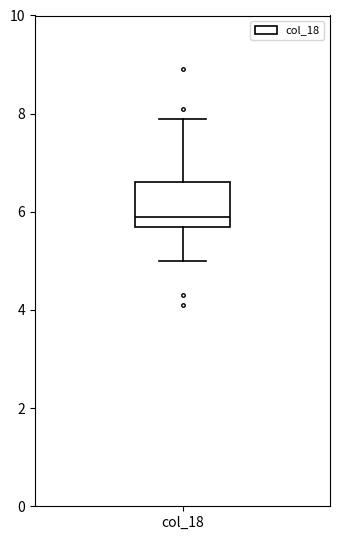

Transcribe this box plot: give where the median line is, the range the box spans, and where the two whiskers end, as read against the y-axis. The values are not printed on the chart, so give them approximately, as read against the axis.

median 6.0, box 5.8 to 6.6, whiskers 5.0 to 8.0